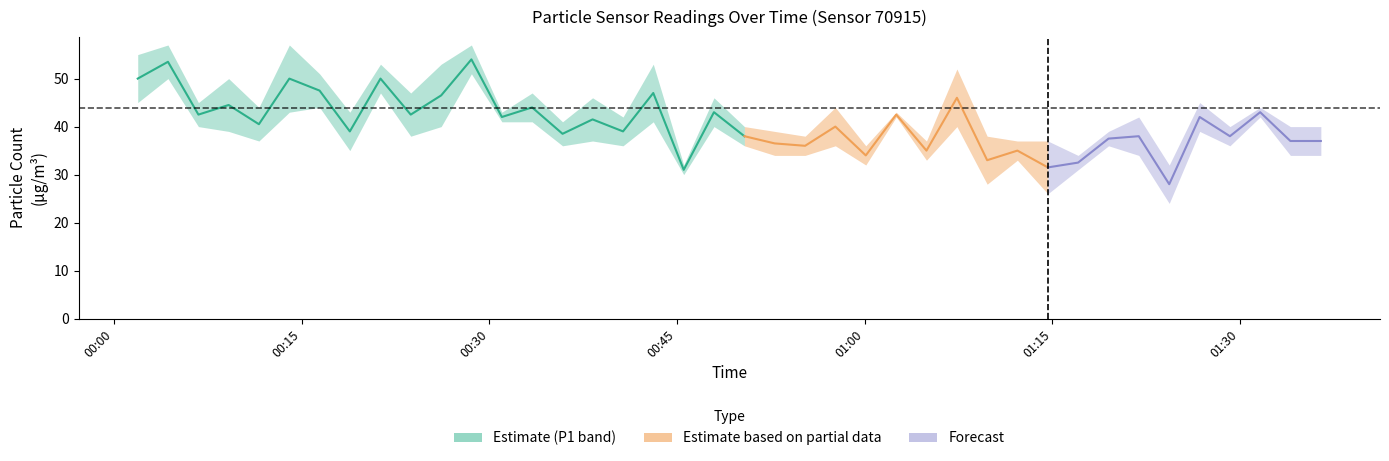

Read the P1 value at 00:06.

45